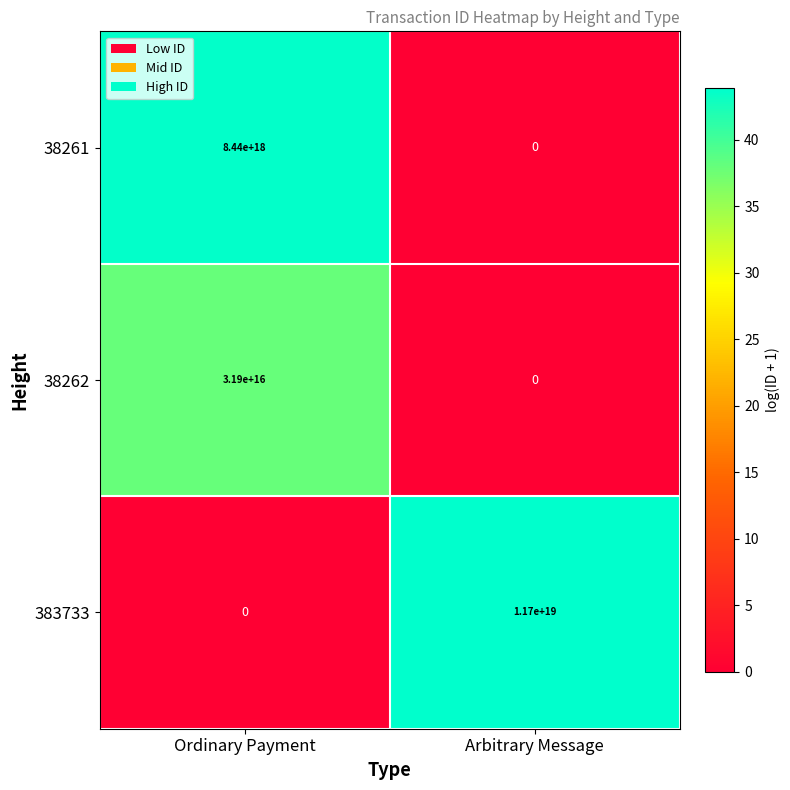

Which series changed the most between Ordinary Payment and Arbitrary Message?

383733